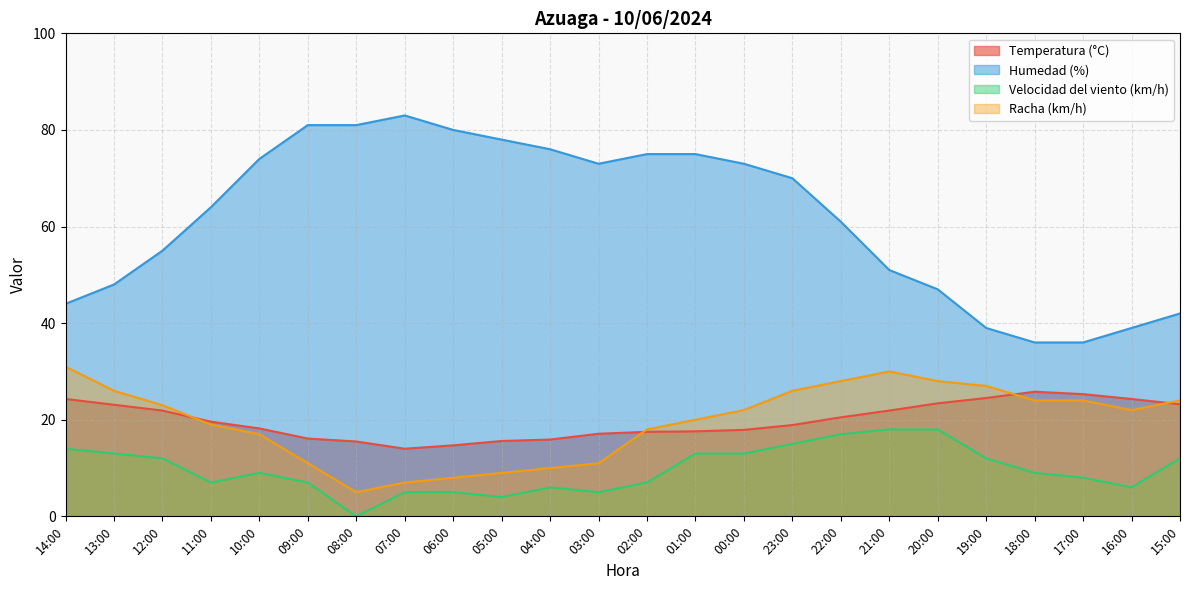

What is the value of the Temperatura (°C) point at the 18th from the left?

21.9